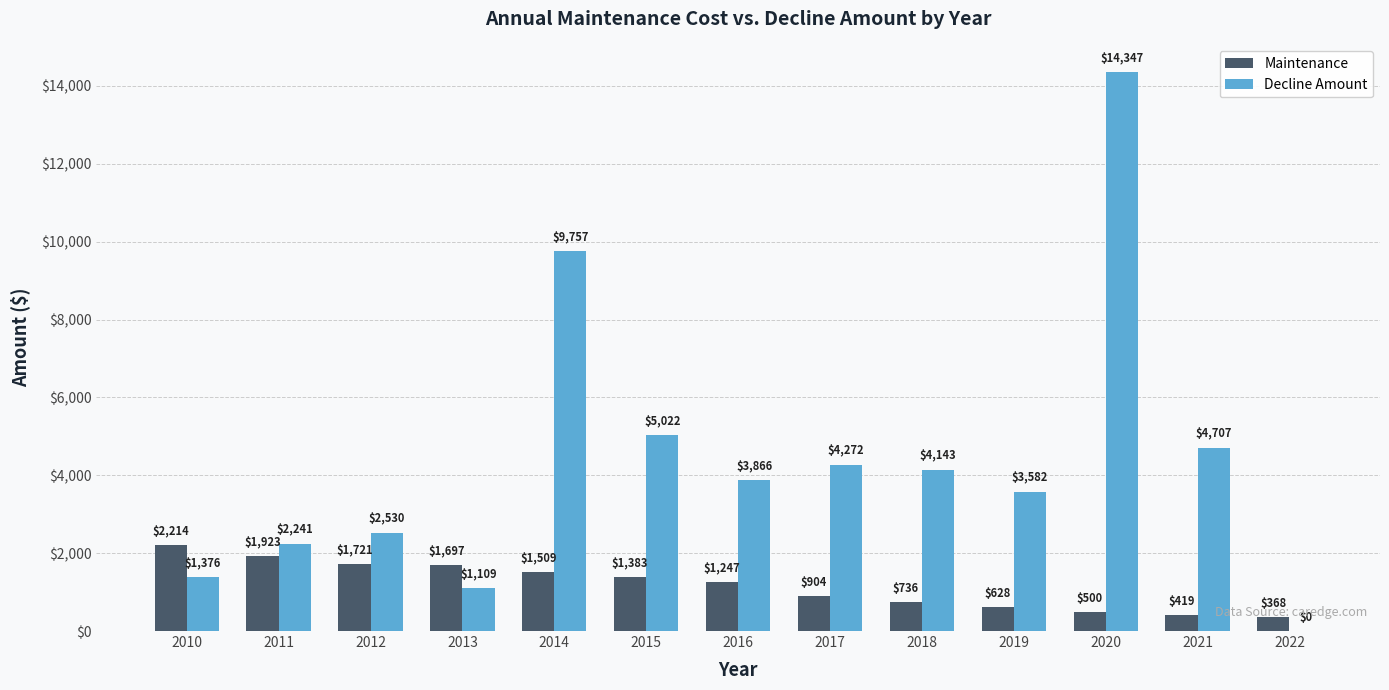

The value of Maintenance at 2010 is 3882. True or false?

False